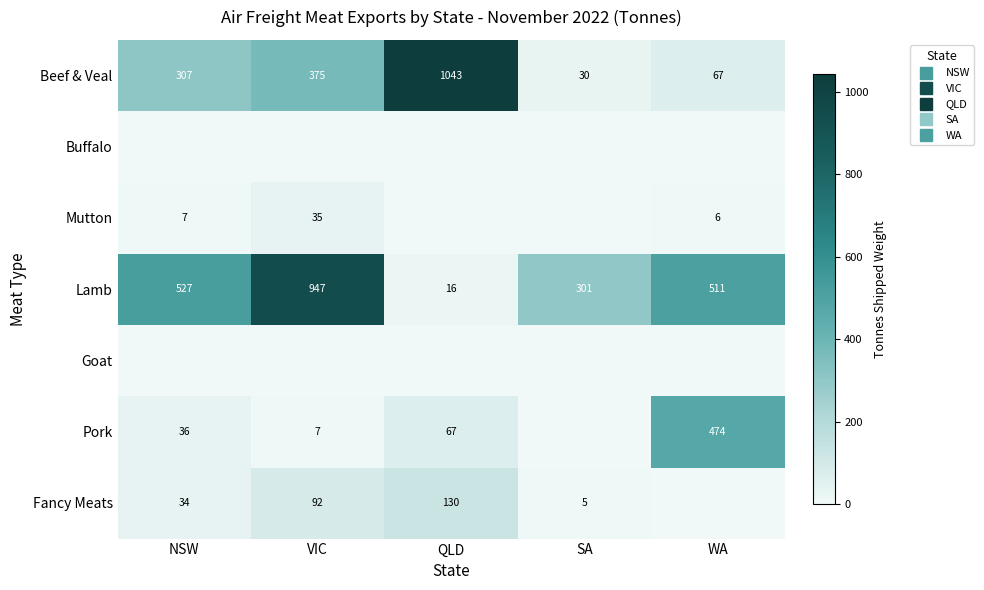

What is the total value across all series at SA?

336.7